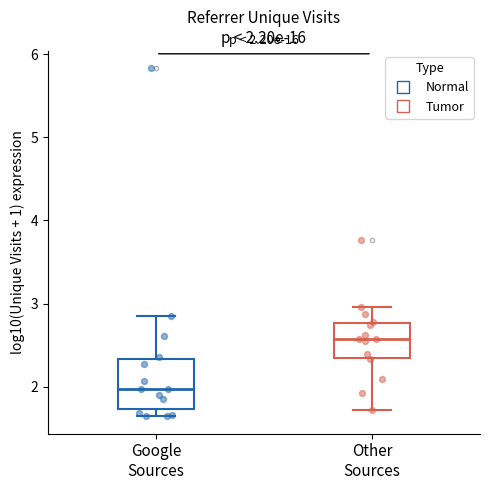

Which box is the tallest, from its lower edge to its upper edge?

Google Sources